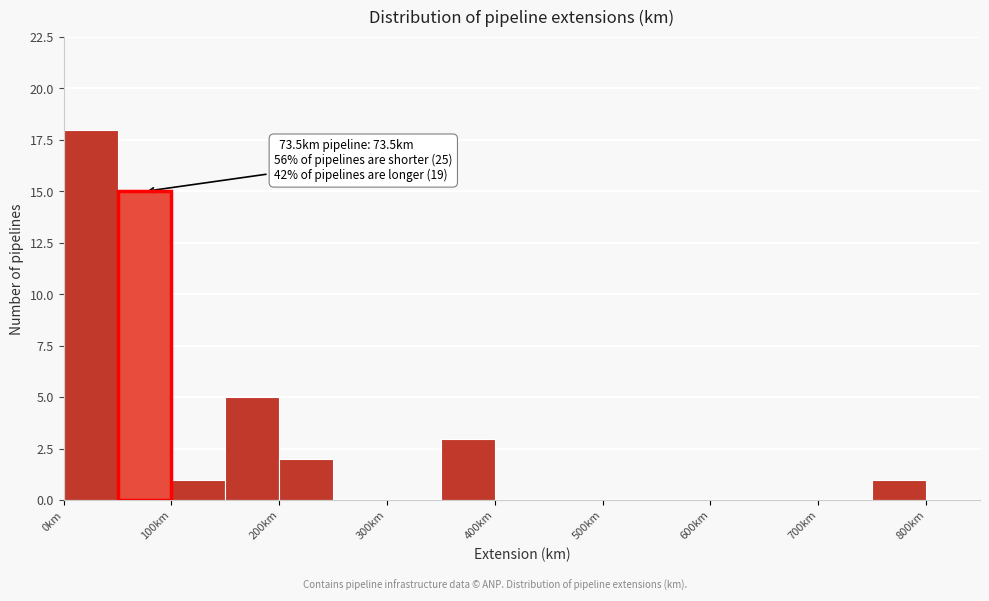

Which range on the x-axis has the tallest bar?

0 to 50